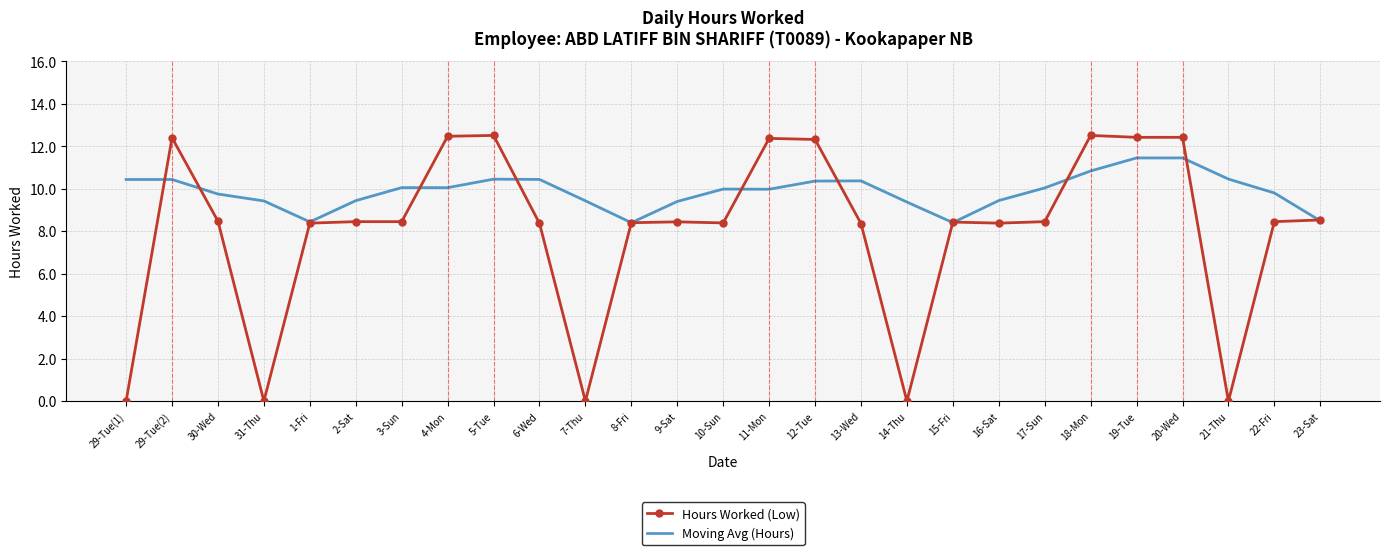

True or false: Moving Avg (Hours) and Hours Worked (Low) intersect in this chart.

True